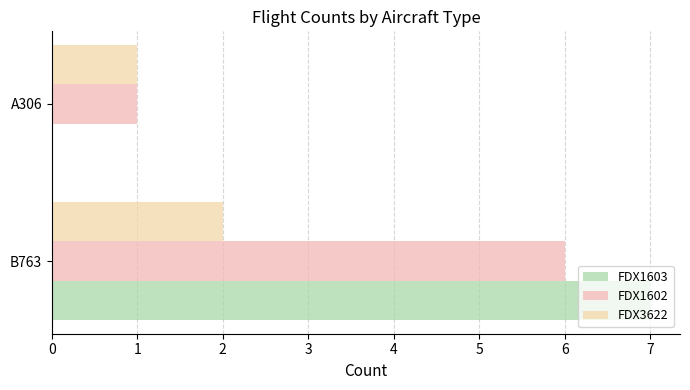

What is the value of the FDX3622 bar at the 1st from the left?

2